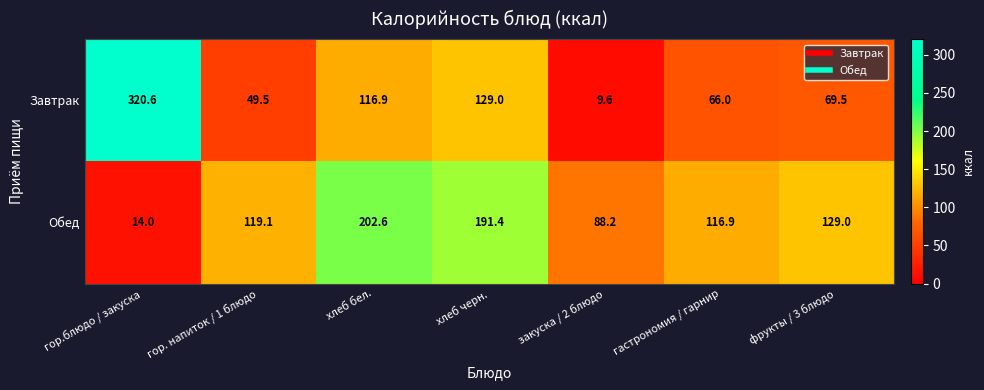

Reading right to left, what are all the values shown in this chart?

Завтрак: фрукты / 3 блюдо=69.5	гастрономия / гарнир=66.0	закуска / 2 блюдо=9.6	хлеб черн.=129.0	хлеб бел.=116.9	гор. напиток / 1 блюдо=49.5	гор.блюдо / закуска=320.6
Обед: фрукты / 3 блюдо=129.0	гастрономия / гарнир=116.9	закуска / 2 блюдо=88.2	хлеб черн.=191.4	хлеб бел.=202.6	гор. напиток / 1 блюдо=119.1	гор.блюдо / закуска=14.0